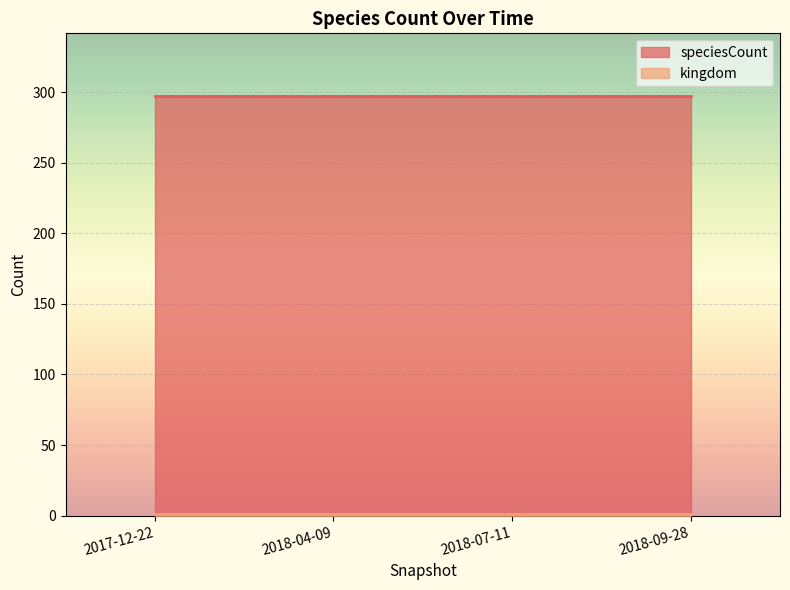

What is the sum of the kingdom values at 2018-04-09 and 2018-09-28?

2